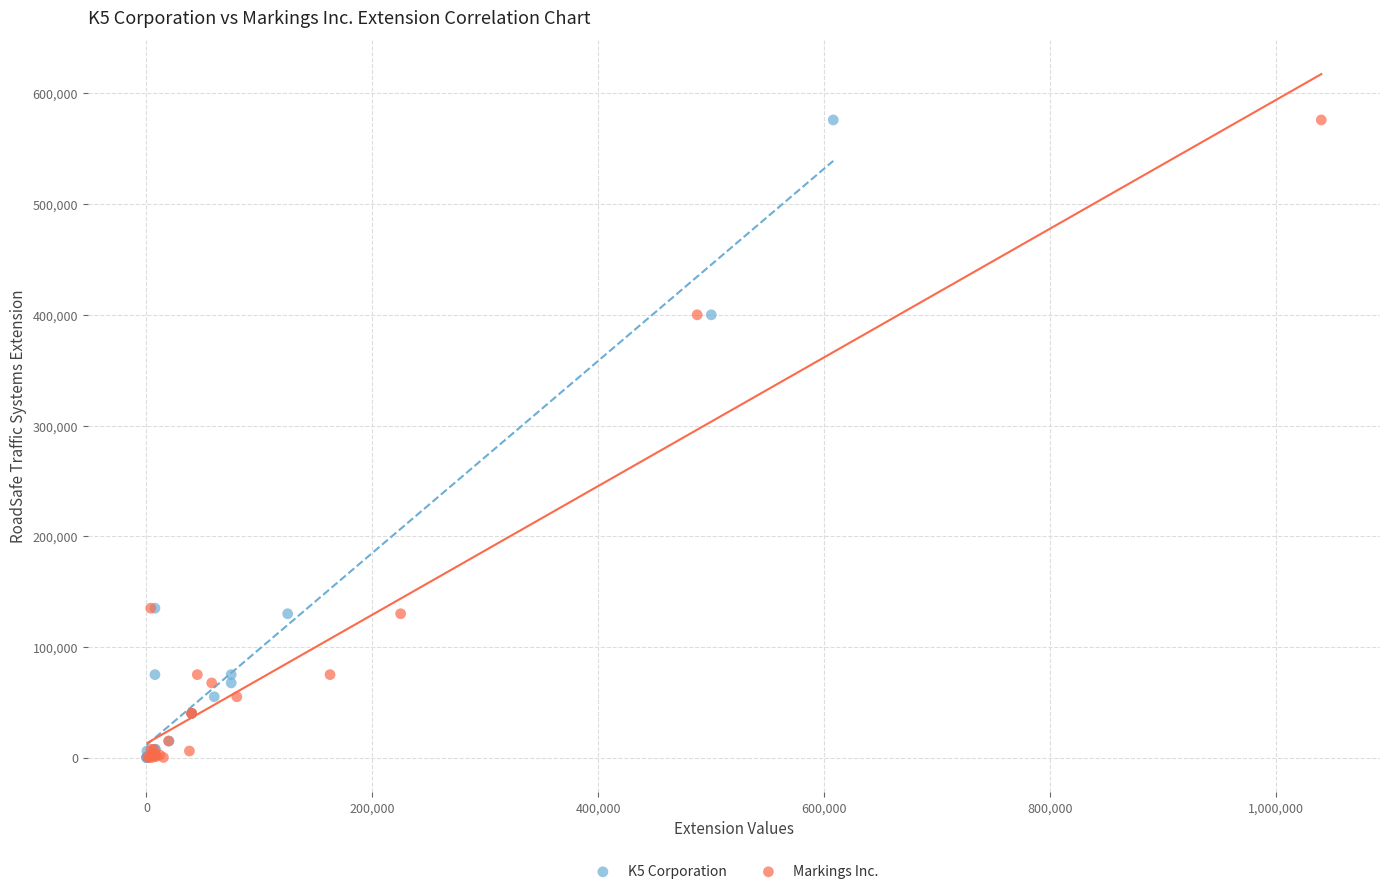

What are all the series names shown in the legend?

K5 Corporation, Markings Inc.